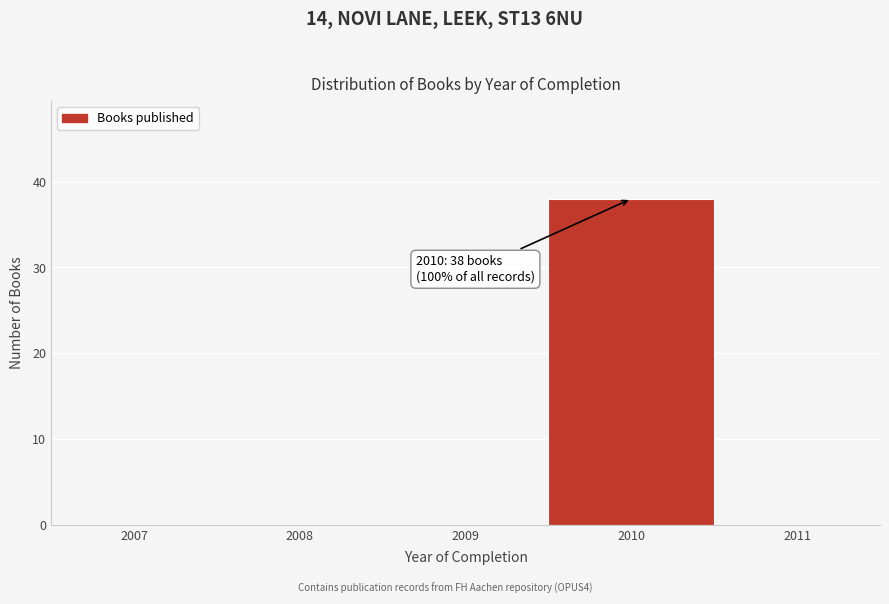

Reading left to right, what are all the values shown in this chart?

2007=0	2008=0	2009=0	2010=38	2011=0